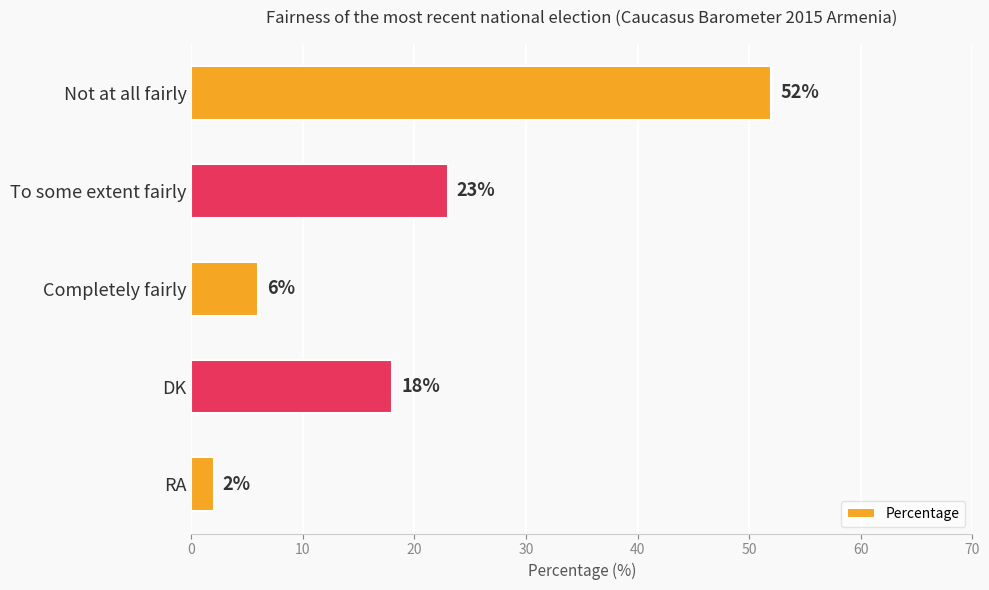

Approximately how many times larger is the value at DK compared to RA?

9.0